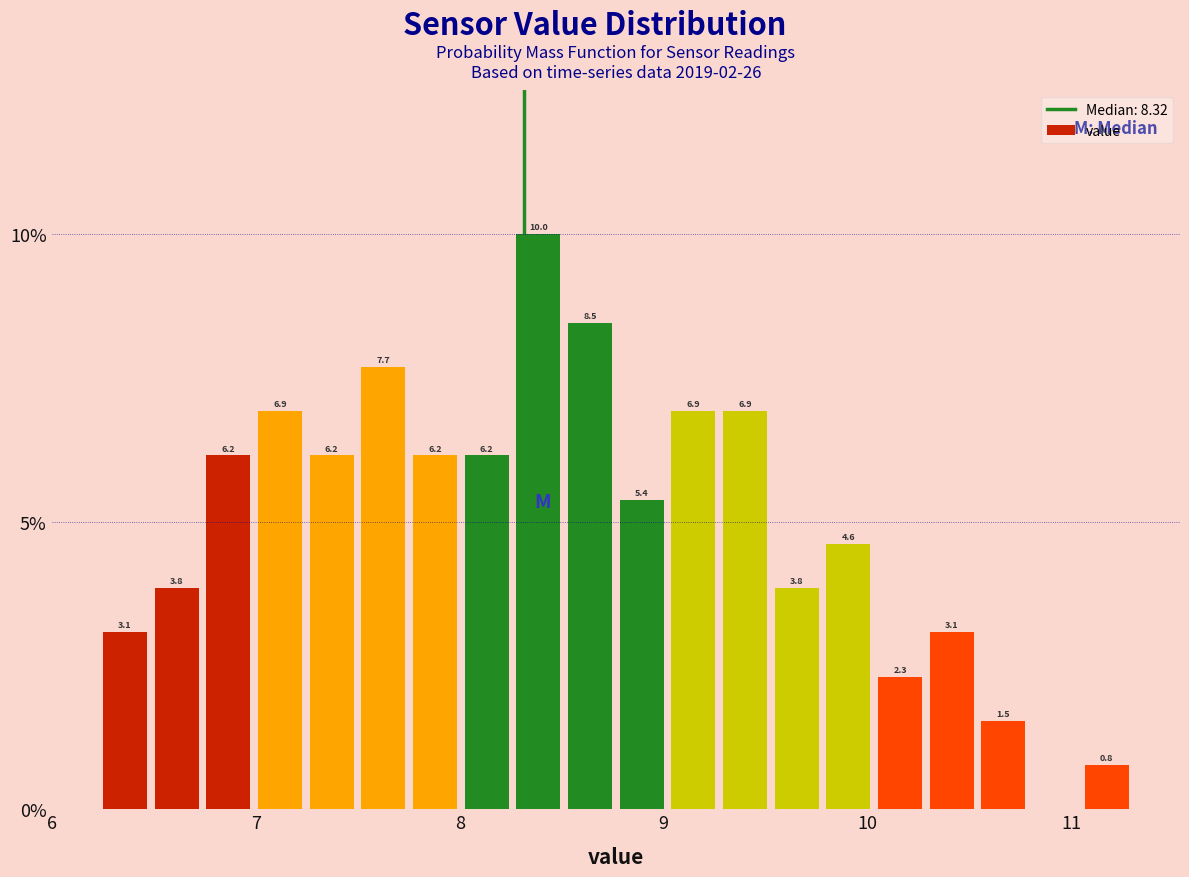

Read against the x-axis, roughly where is the centre of the tallest bar?

8.4